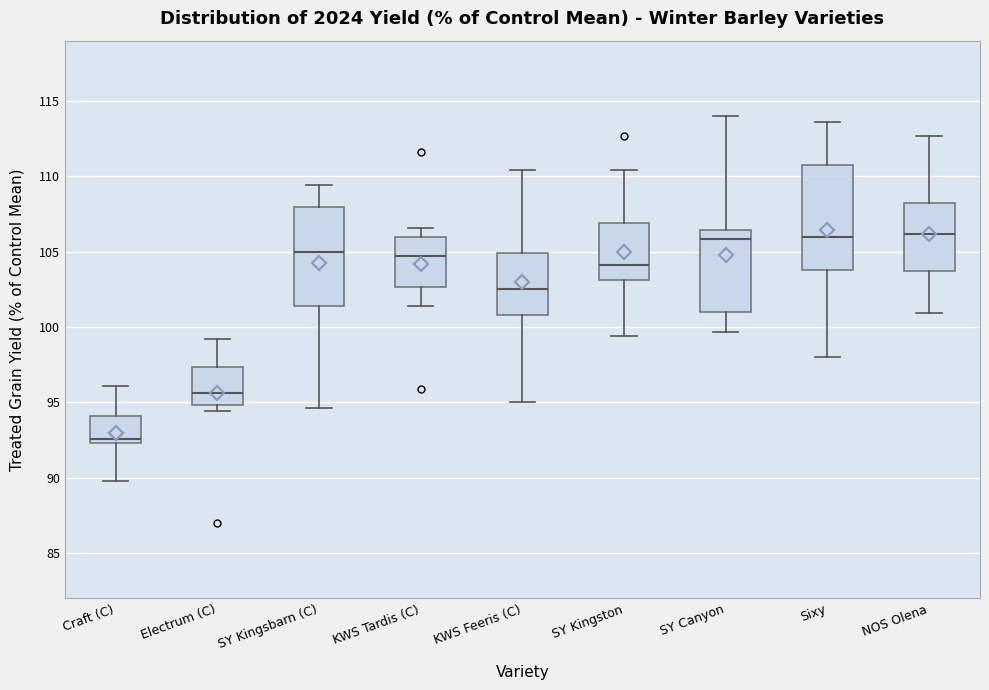

Reading left to right, transcribe this box plot: for each box, give where its median line is, the range the box spans, and where its two whiskers end, as read against the y-axis. The values are not printed on the chart, so give them approximately, as read against the axis.

Craft (C): median 92.5 (just above the box's lower edge), box 92.5 to 94.0, whiskers 90.0 to 96.0
Electrum (C): median 95.5, box 95.0 to 97.5, whiskers 94.5 to 99.0
SY Kingsbarn (C): median 105.0, box 101.5 to 108.0, whiskers 94.5 to 109.5
KWS Tardis (C): median 104.5, box 102.5 to 106.0, whiskers 101.5 to 106.5
KWS Feeris (C): median 102.5, box 101.0 to 105.0, whiskers 95.0 to 110.5
SY Kingston: median 104.0, box 103.0 to 107.0, whiskers 99.5 to 110.5
SY Canyon: median 106.0, box 101.0 to 106.5, whiskers 99.5 to 114.0
Sixy: median 106.0, box 104.0 to 111.0, whiskers 98.0 to 113.5
NOS Olena: median 106.0, box 103.5 to 108.0, whiskers 101.0 to 112.5